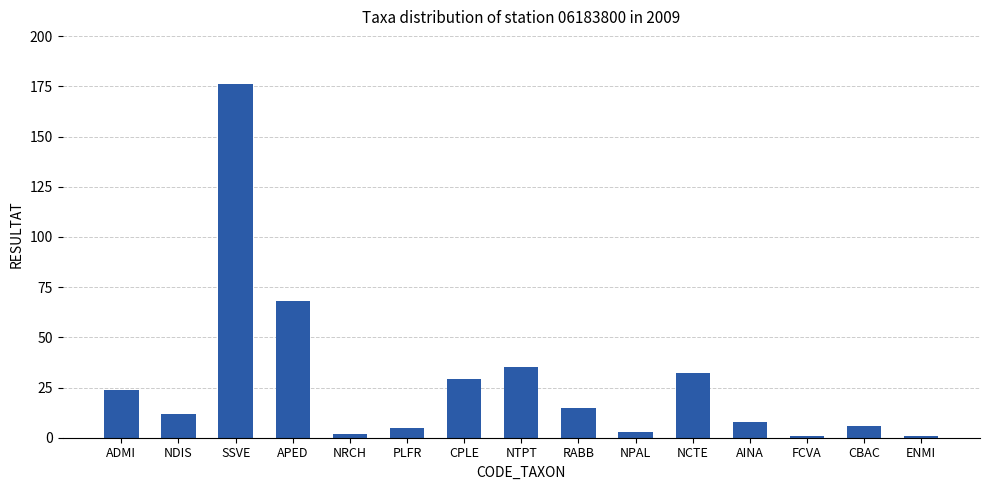

Where is the data nearest to the value 88?

APED